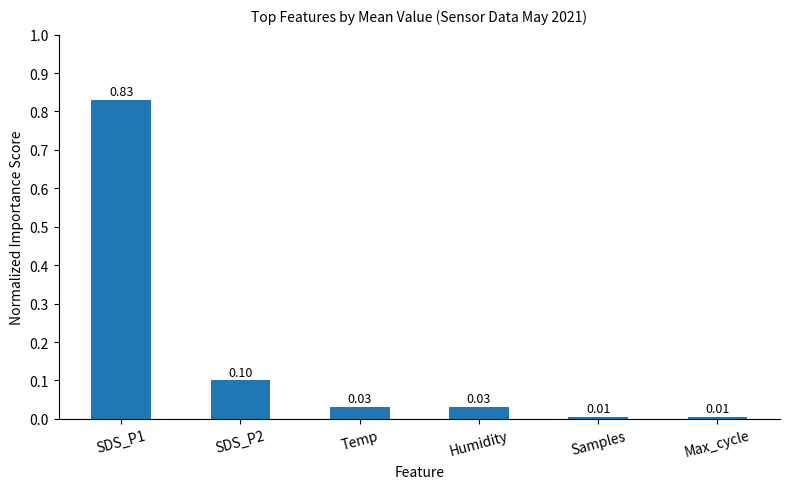

What is the label of the 2nd bar from the right?

Samples